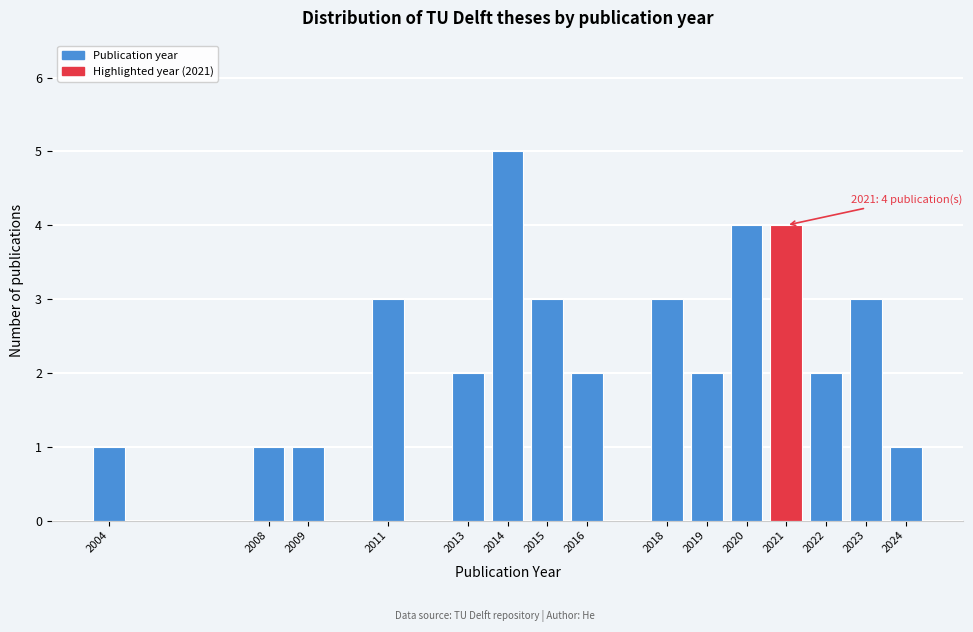

Reading left to right, list all the values displayed in this chart.

2004=1	2008=1	2009=1	2011=3	2013=2	2014=5	2015=3	2016=2	2018=3	2019=2	2020=4	2021=4	2022=2	2023=3	2024=1